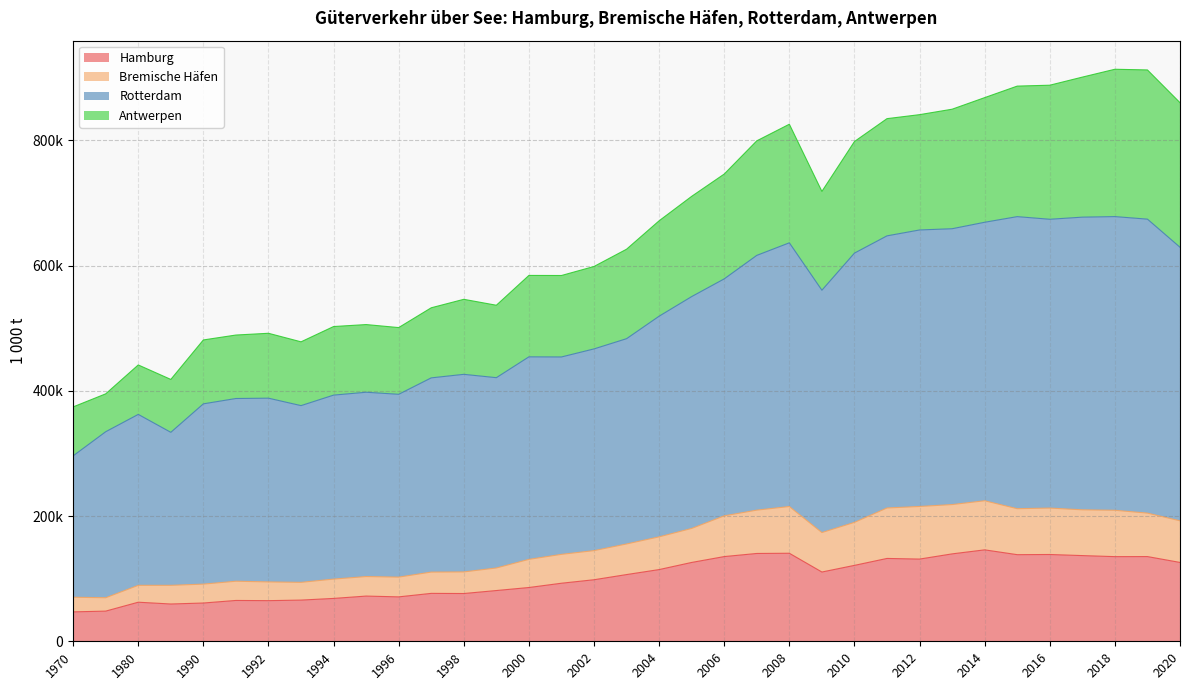

What is the difference between the Hamburg values at 2011 and 2002?

34021.0